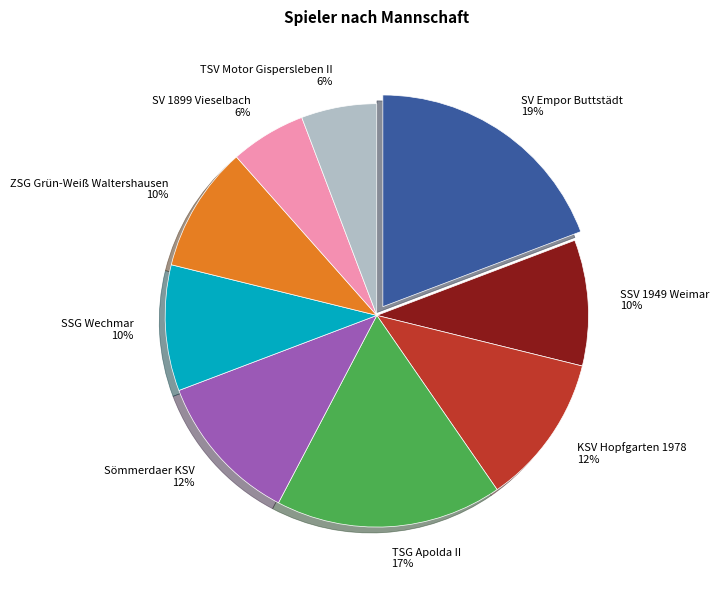

How many segments does this pie chart have?

9